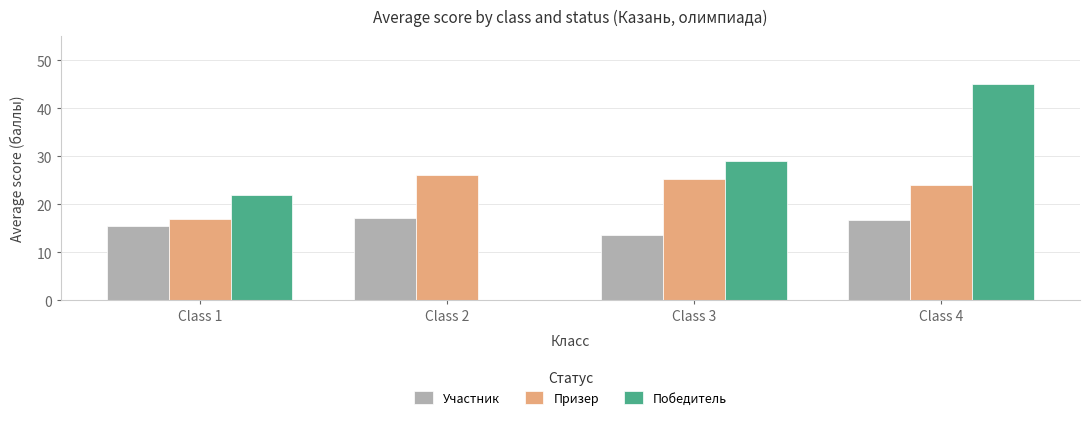

Reading right to left, transcribe all the data shown in this chart.

Участник: 16.8	13.7	17.2	15.5
Призер: 24.0	25.3	26.2	17.0
Победитель: 45.0	29.0	0.0	22.0